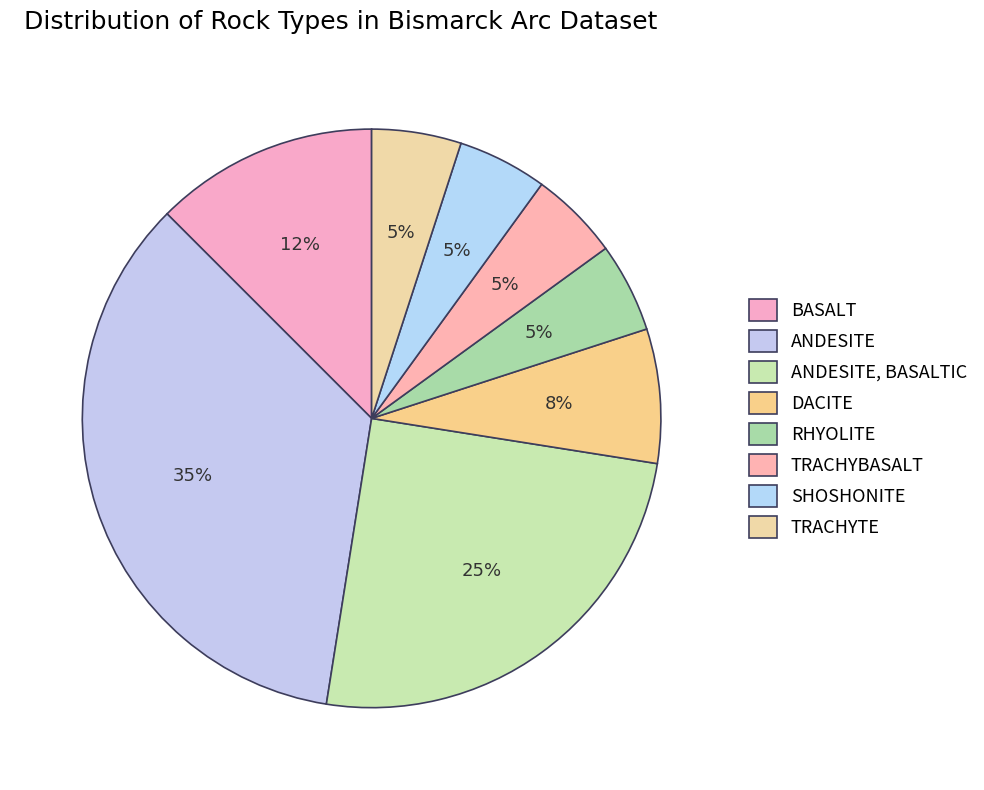

Does DACITE account for over 50% of the chart?

No